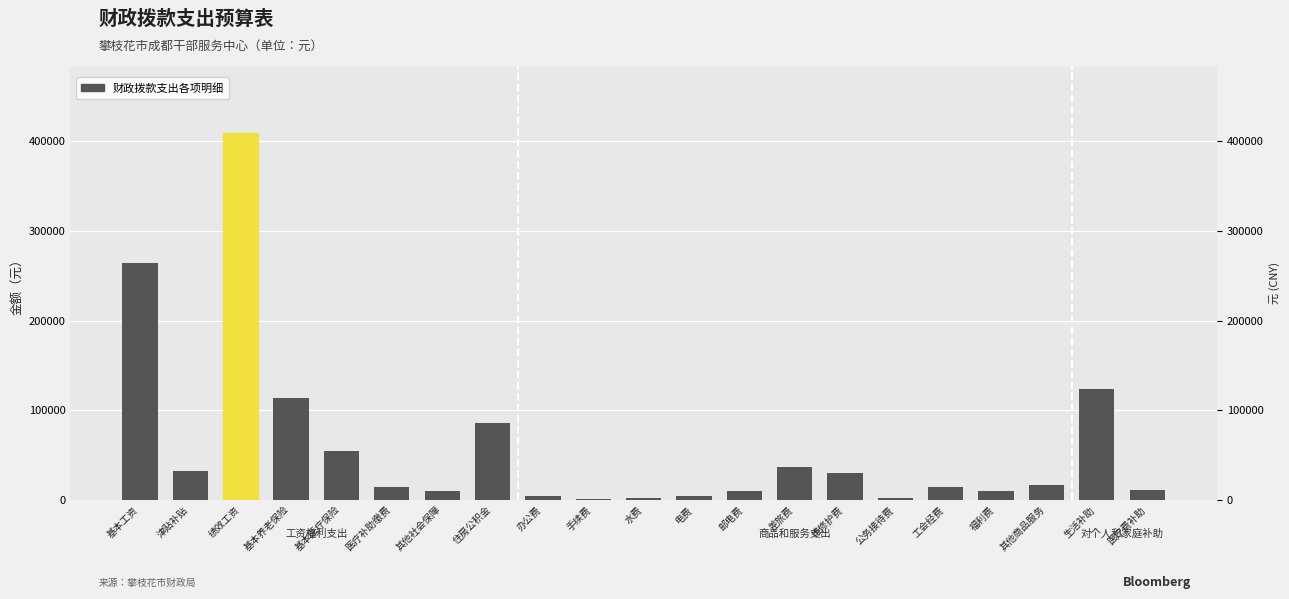

What is the difference between the maximum and minimum values?

408680.0